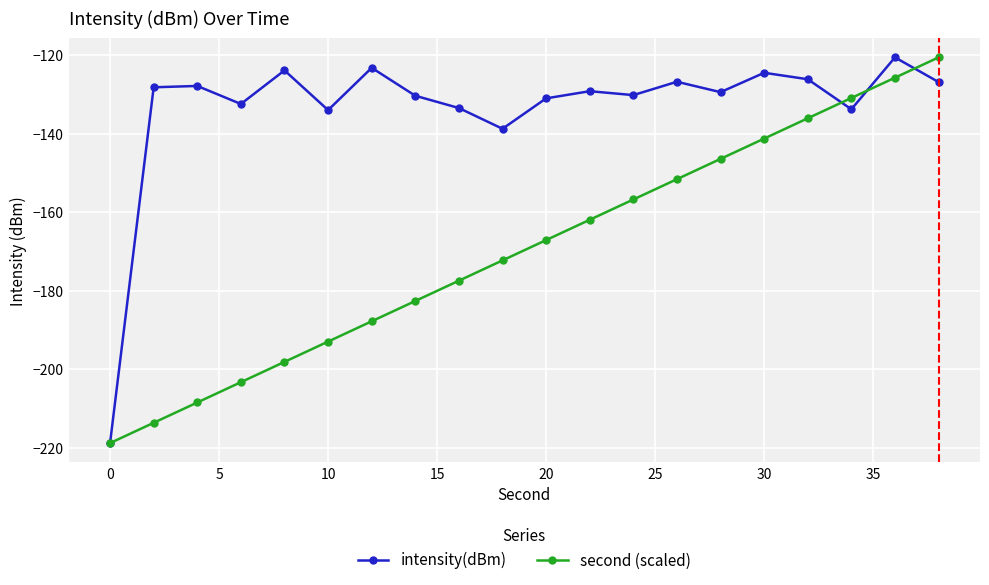

Rank the series by their average value, from highest to lowest.

intensity(dBm), second (scaled)